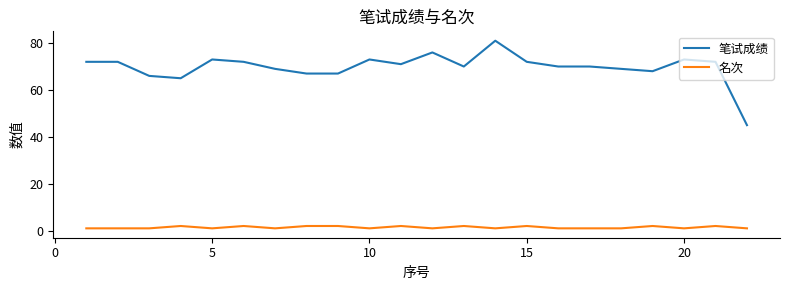

Which series has the largest total across all categories?

笔试成绩